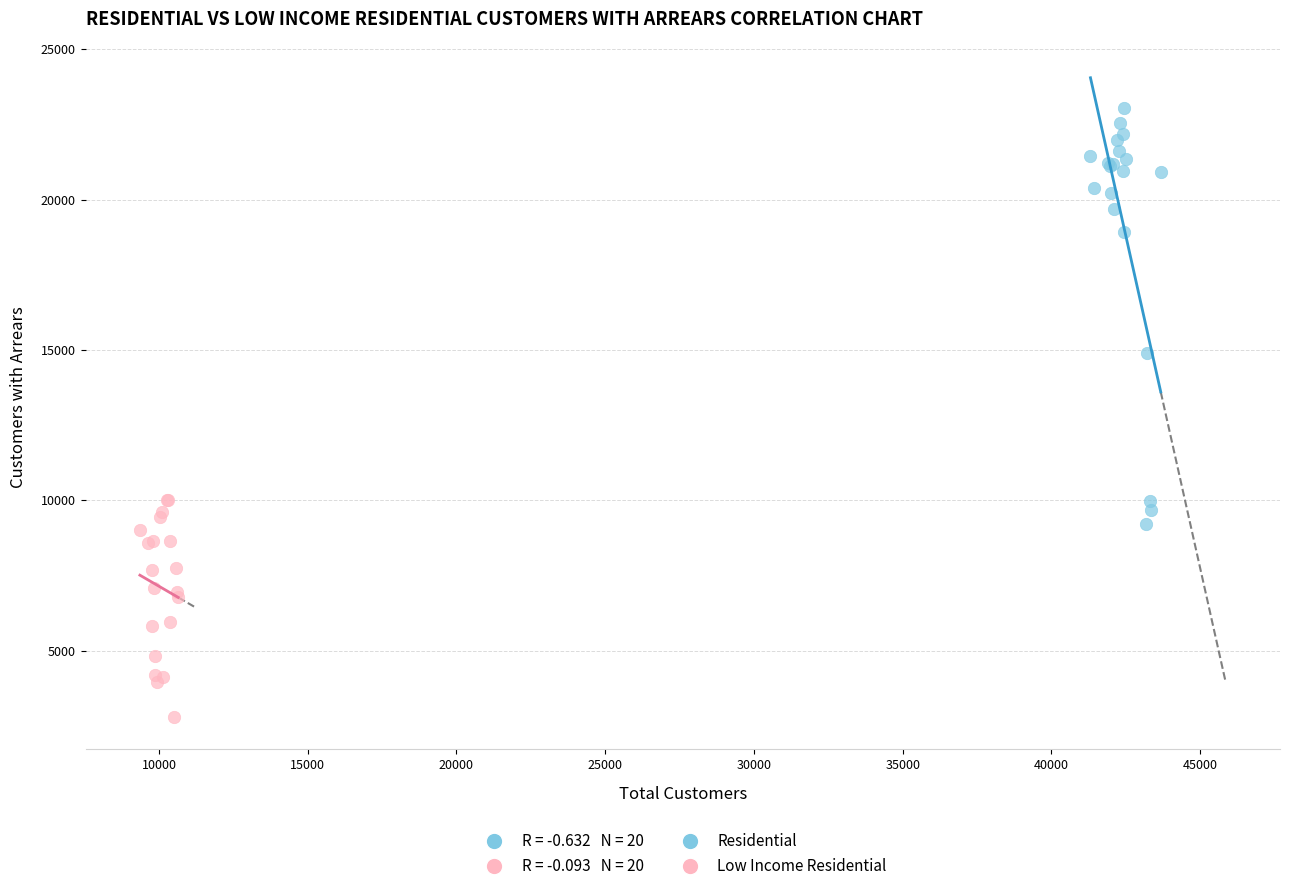

Which series contains the lowest Y value?

Low Income Residential